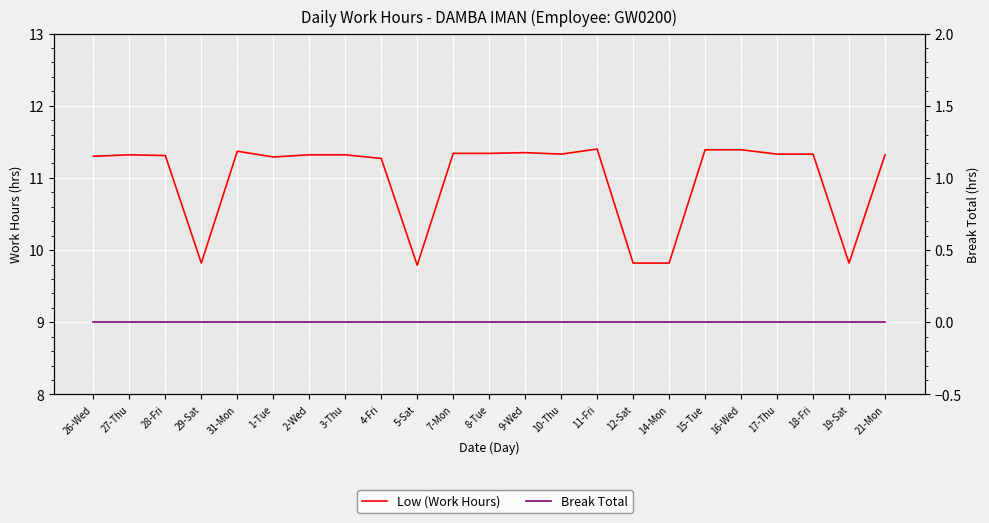

How many interior local peaks does the Low (Work Hours) series have?

4